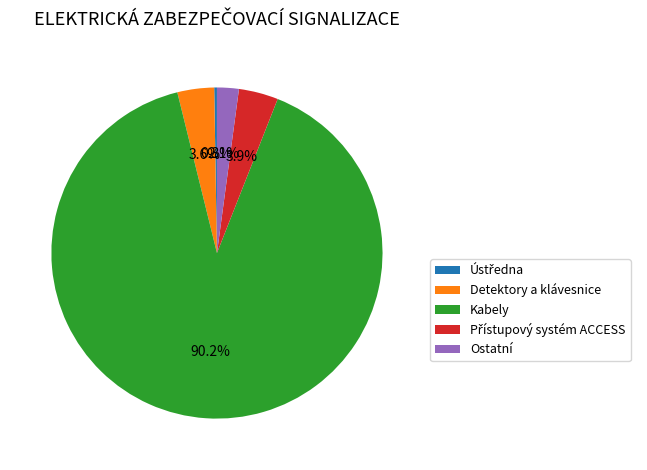

What is the ratio of the value at Ostatní to the value at Detektory a klávesnice?

0.6